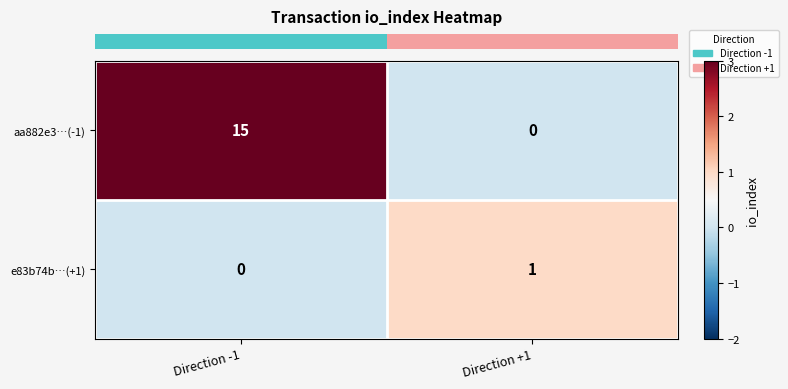

At which category is the sum across all series the highest?

Direction -1